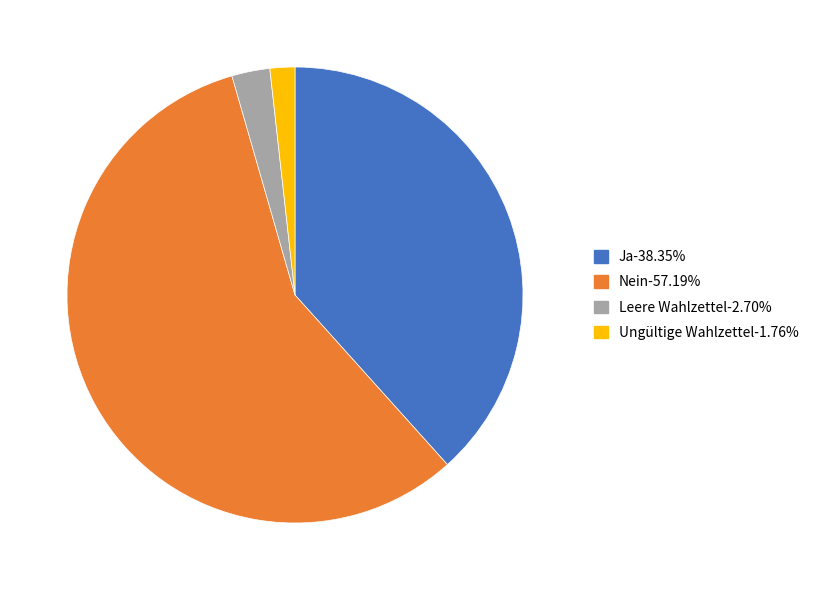

Count the number of slices in the pie.

4